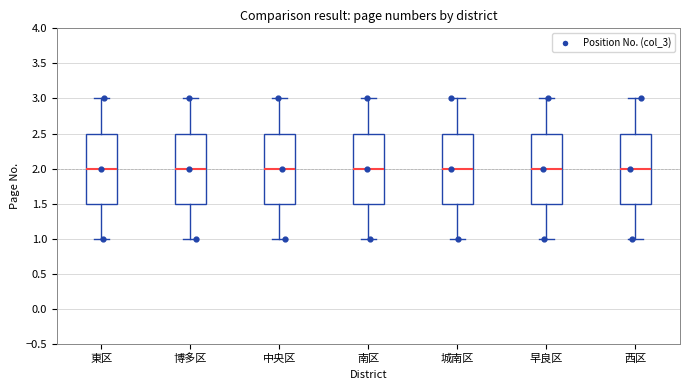

Where does the median line of the box for 博多区 sit on the y-axis? The values are not printed on the chart, so give them approximately, as read against the axis.

2.0